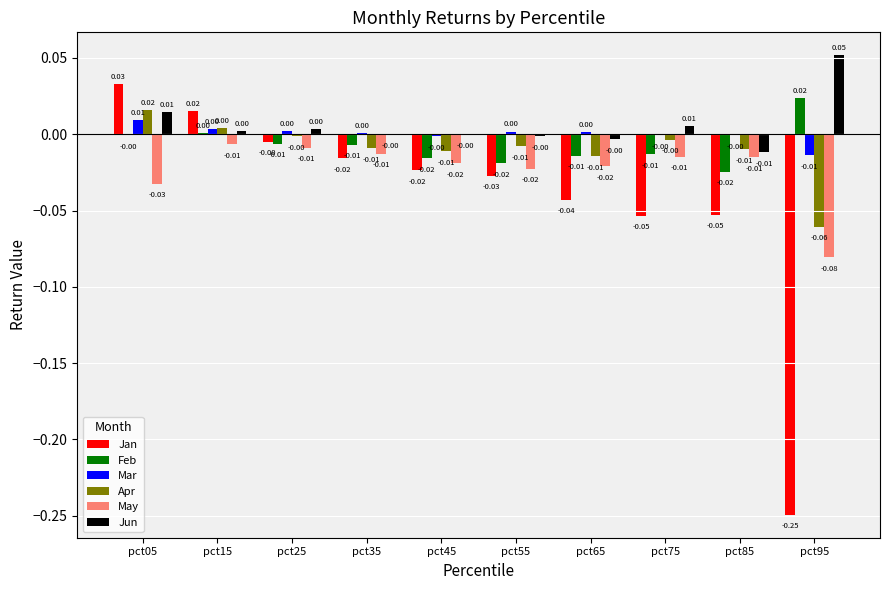

Which series changed the most between pct75 and pct85?

Jun